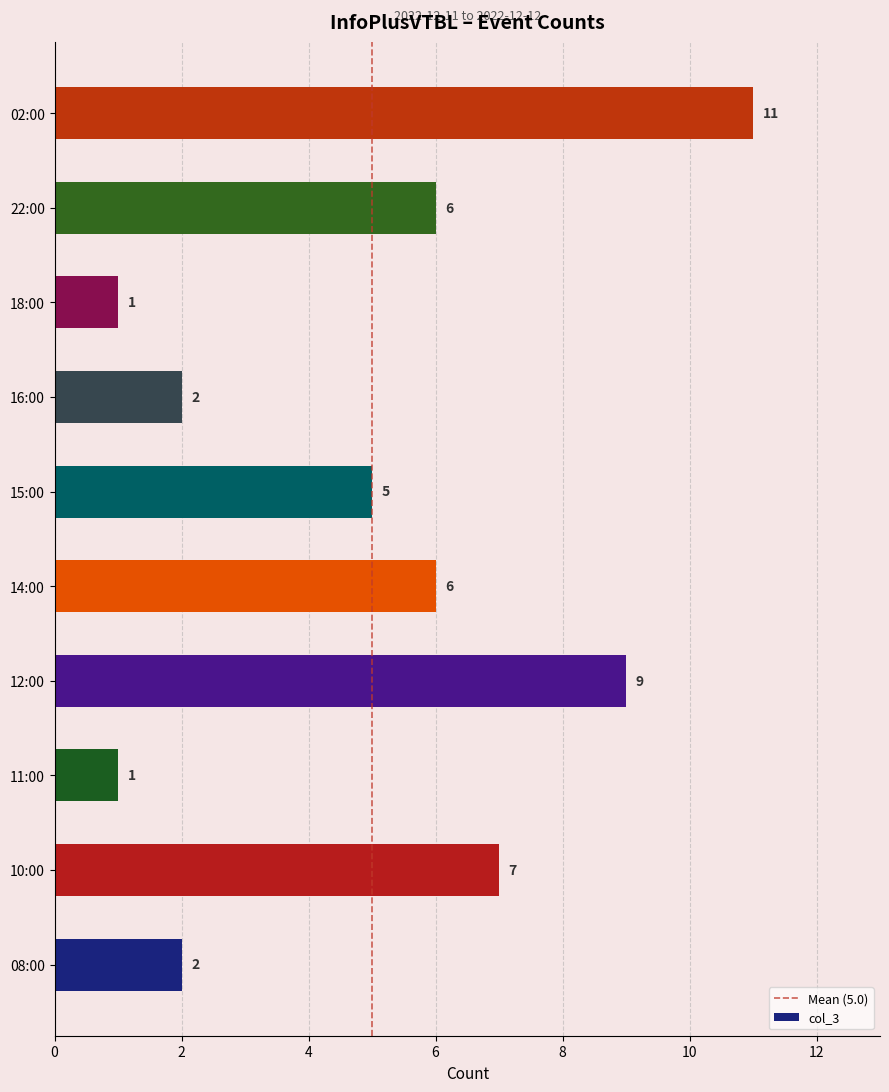

What is the maximum value shown in the chart?

11